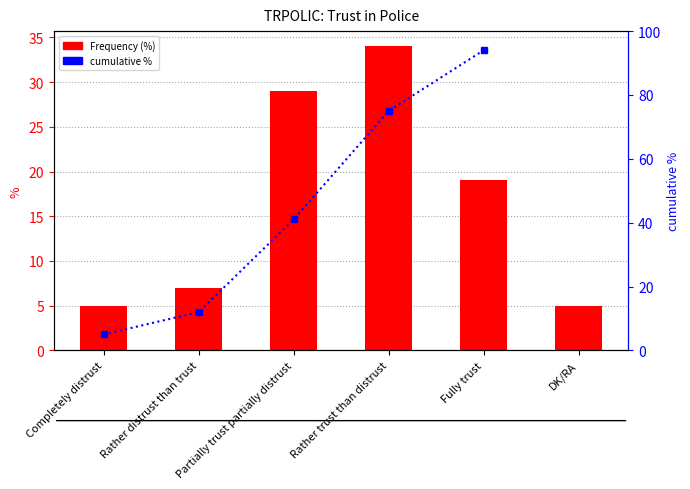

Which category has the lowest value across all series?

Completely distrust